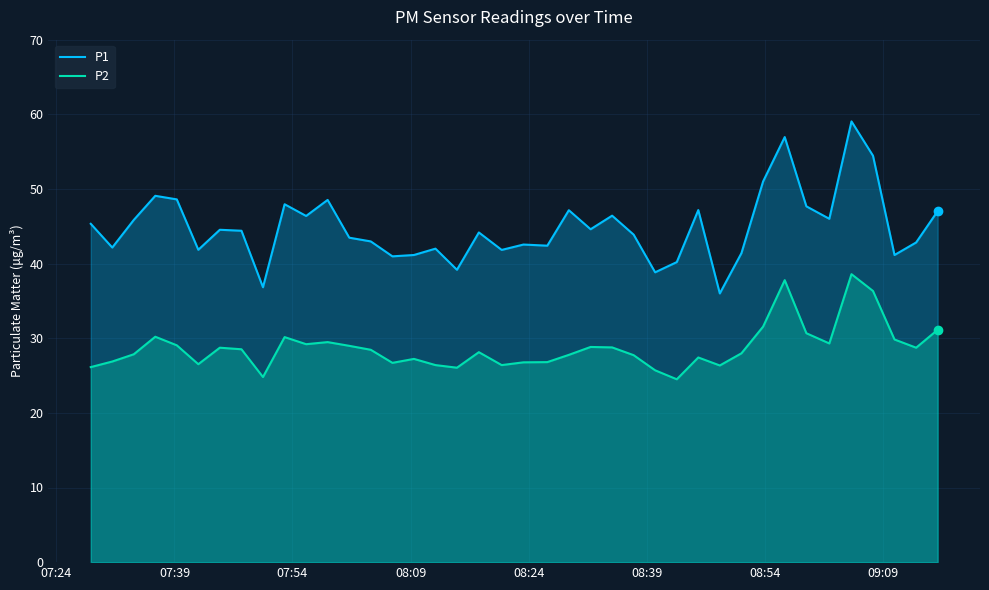

List the series in order of their overall mean, highest first.

P1, P2